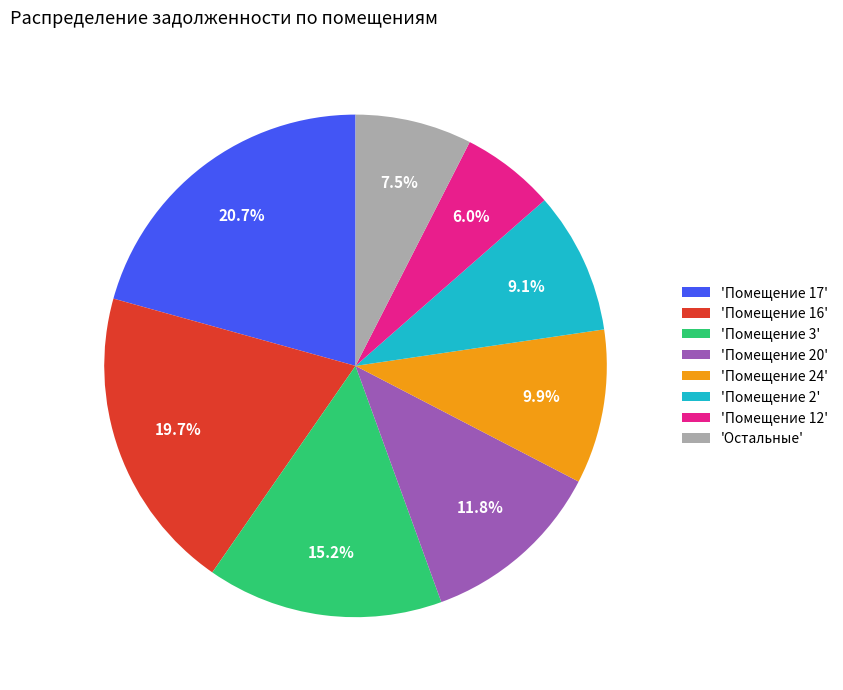

Is there a majority slice in this chart?

No